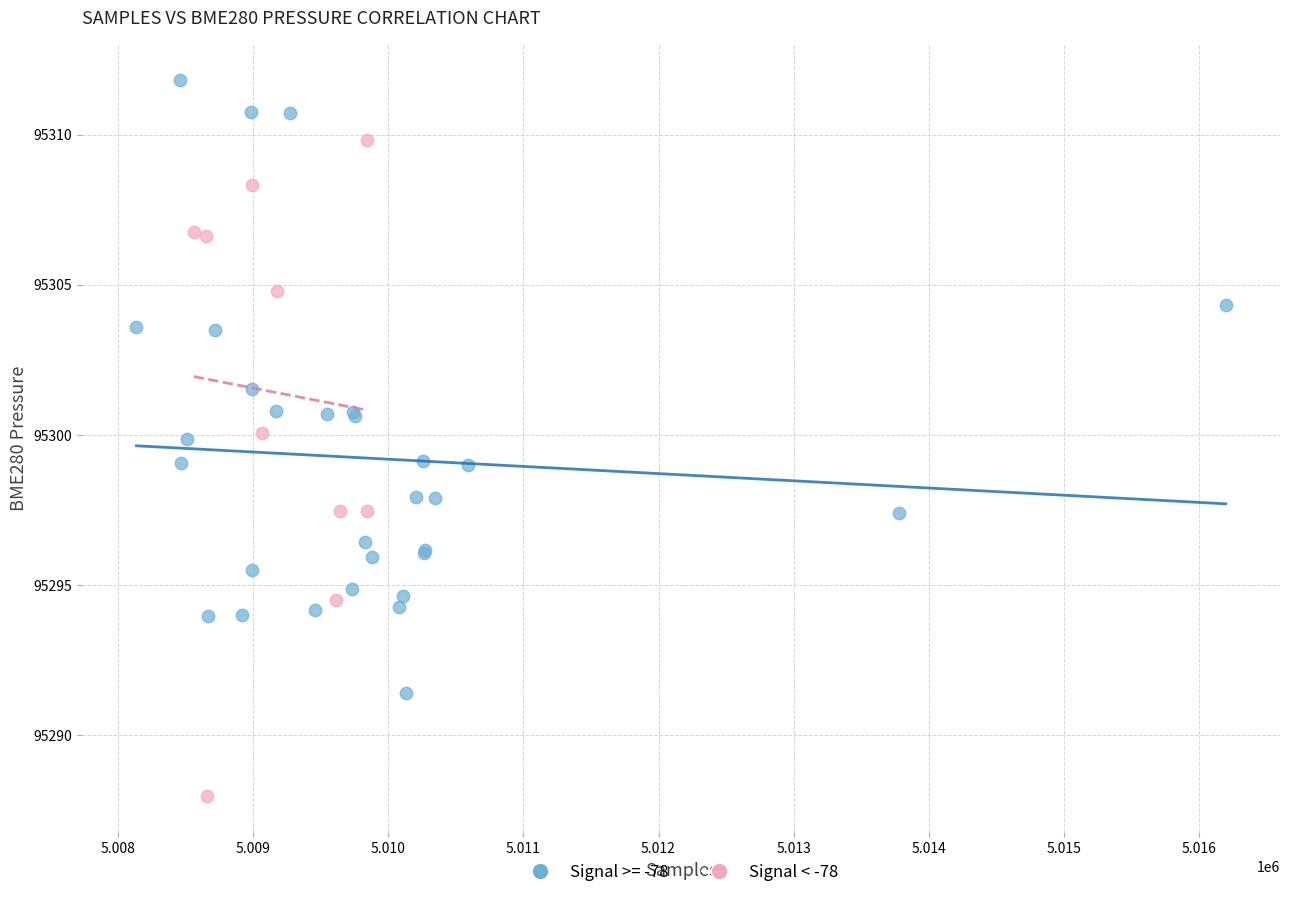

Which series reaches the maximum Y coordinate?

Signal >= -78